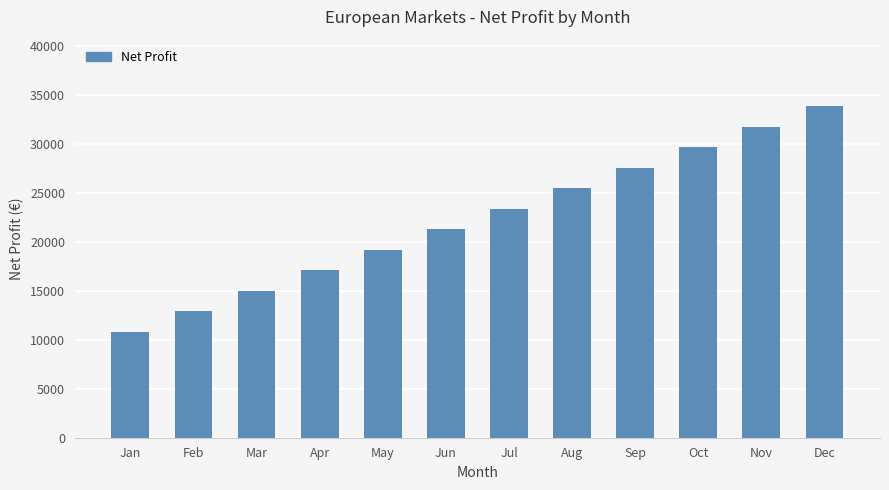

Are the bars grouped side by side (vs. stacked)?

No